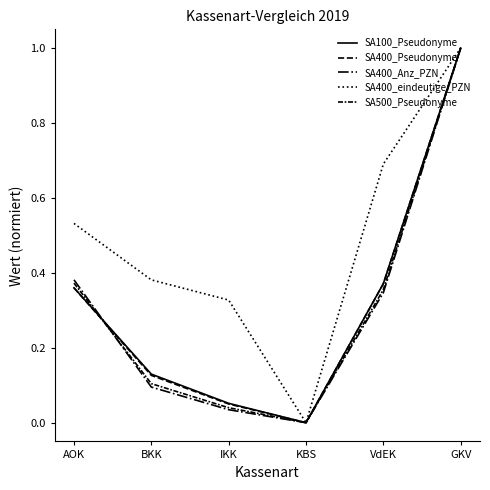

In SA100_Pseudonyme, how many points are lower than both neighbors (excluding endpoints)?

1